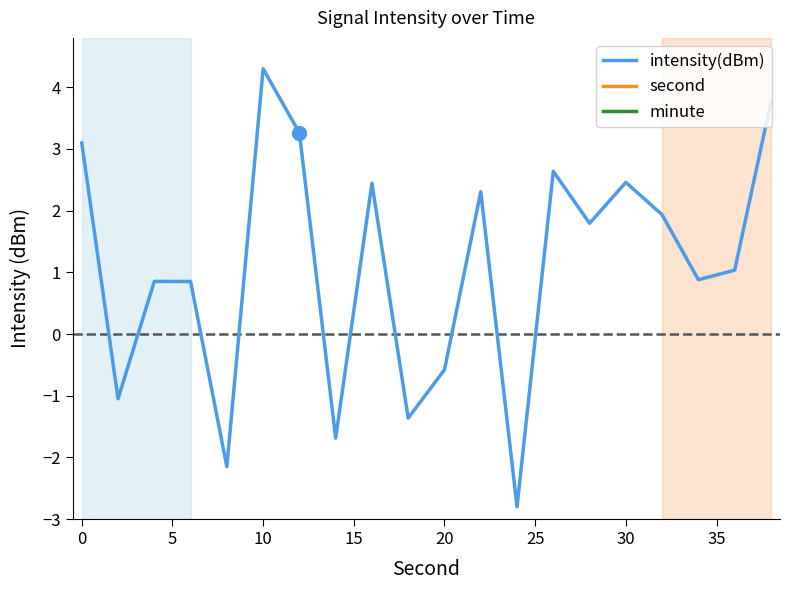

What are all the series names shown in the legend?

intensity(dBm), second, minute